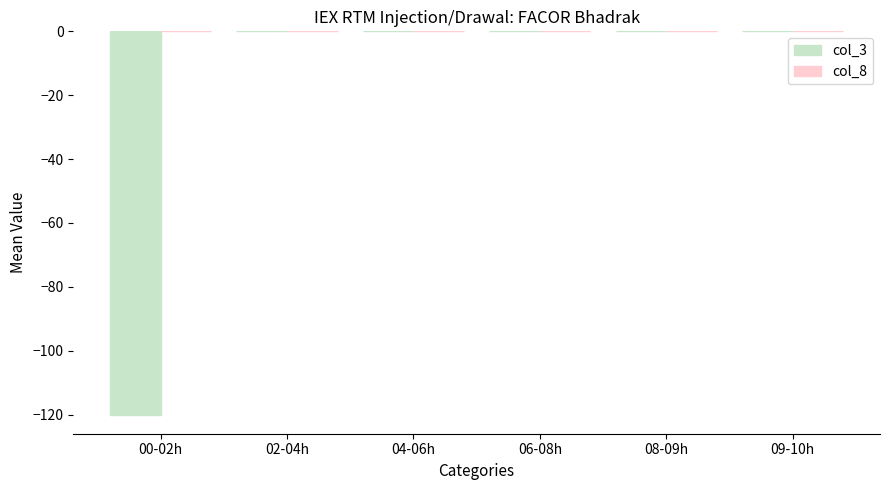

Which has a higher value, 00-02h or 02-04h?

02-04h